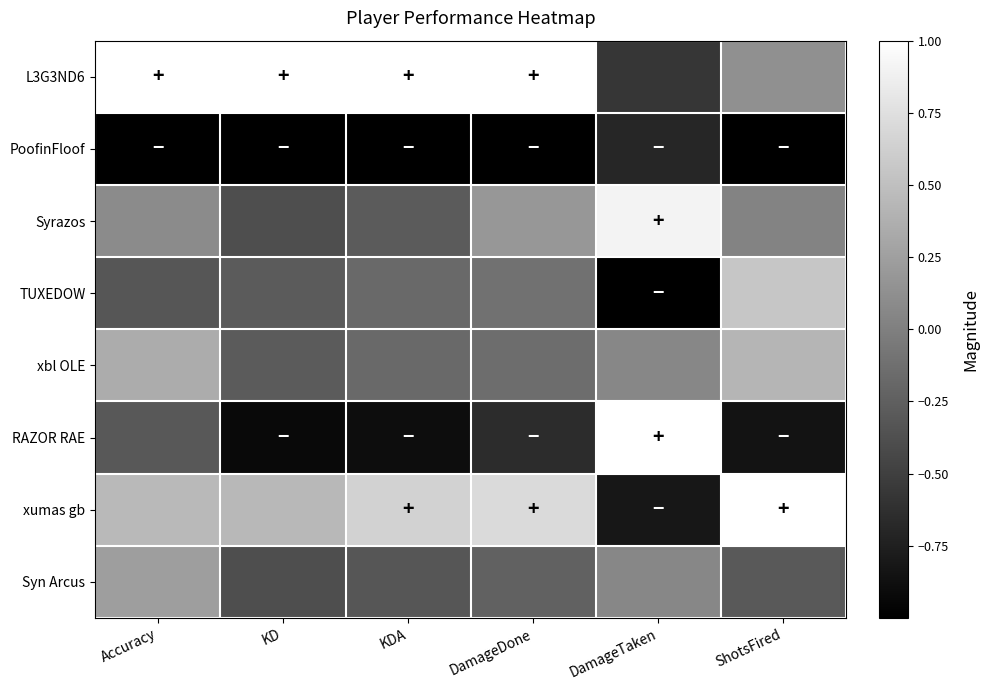

Reading right to left, what are all the values shown in this chart?

L3G3ND6: ShotsFired=0.1	DamageTaken=-0.6	DamageDone=1.0	KDA=1.0	KD=1.0	Accuracy=1.0
PoofinFloof: ShotsFired=-1.0	DamageTaken=-0.7	DamageDone=-1.0	KDA=-1.0	KD=-1.0	Accuracy=-1.0
Syrazos: ShotsFired=0.0	DamageTaken=0.9	DamageDone=0.2	KDA=-0.3	KD=-0.4	Accuracy=0.1
TUXEDOW: ShotsFired=0.5	DamageTaken=-1.0	DamageDone=-0.1	KDA=-0.2	KD=-0.3	Accuracy=-0.3
xbl OLE: ShotsFired=0.4	DamageTaken=0.1	DamageDone=-0.1	KDA=-0.2	KD=-0.3	Accuracy=0.3
RAZOR RAE: ShotsFired=-0.8	DamageTaken=1.0	DamageDone=-0.6	KDA=-0.9	KD=-0.9	Accuracy=-0.3
xumas gb: ShotsFired=1.0	DamageTaken=-0.8	DamageDone=0.7	KDA=0.6	KD=0.4	Accuracy=0.5
Syn Arcus: ShotsFired=-0.3	DamageTaken=0.1	DamageDone=-0.2	KDA=-0.3	KD=-0.4	Accuracy=0.2